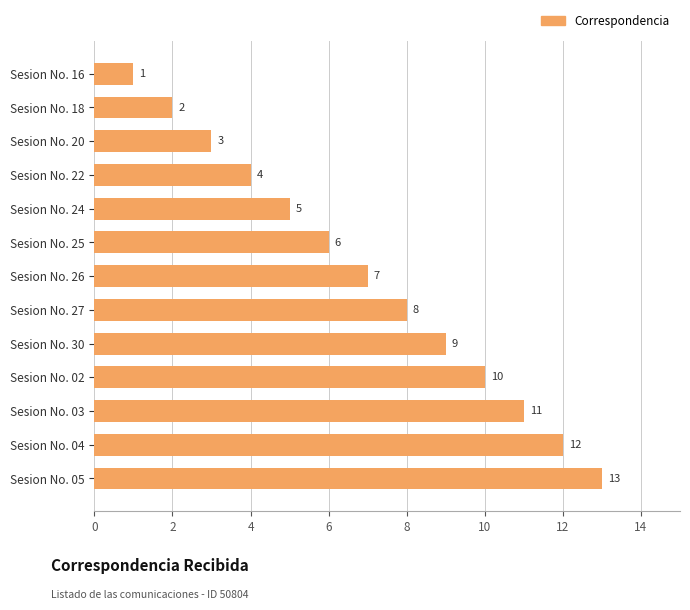

How many categories are shown in the chart?

13